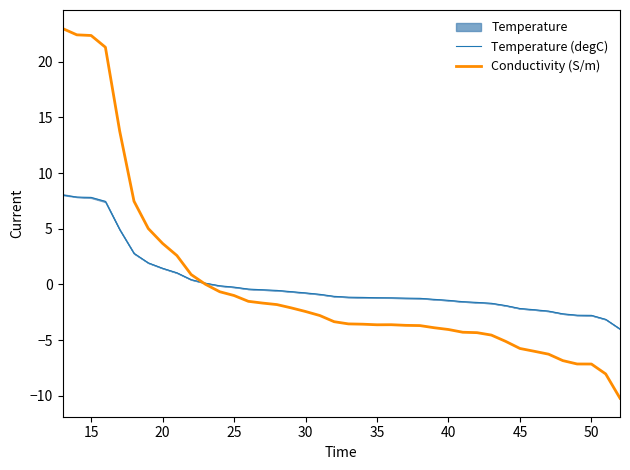

What is the maximum value for Conductivity (S/m)?

23.0